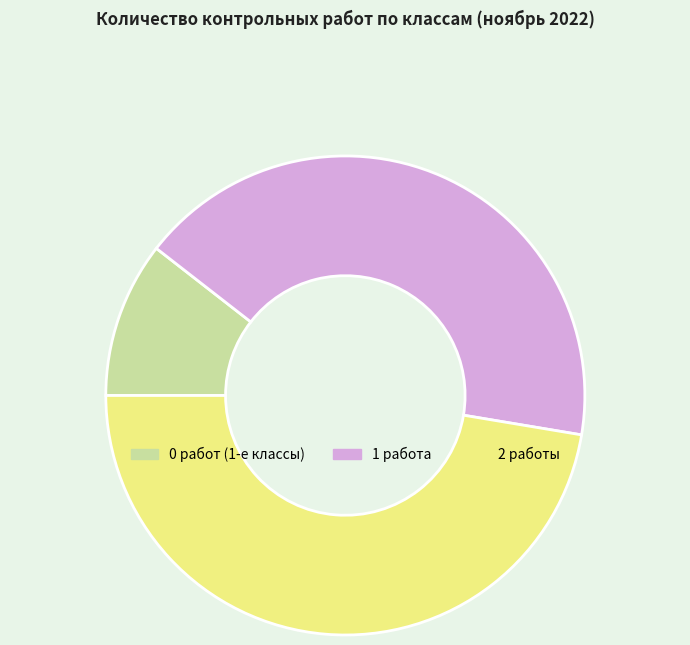

How many segments does this pie chart have?

3